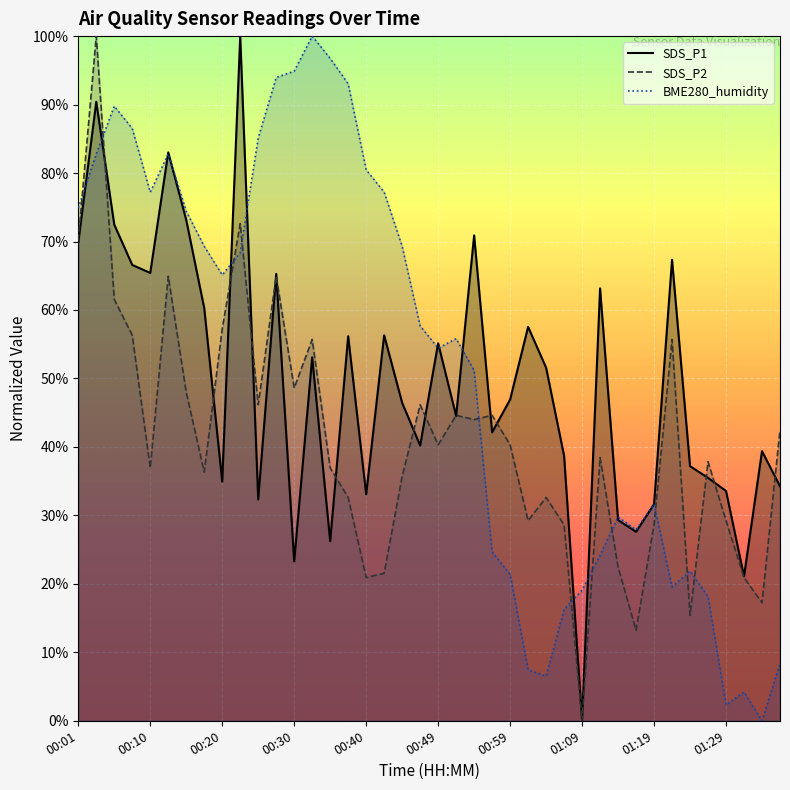

Where is the first local minimum for BME280_humidity?

00:10